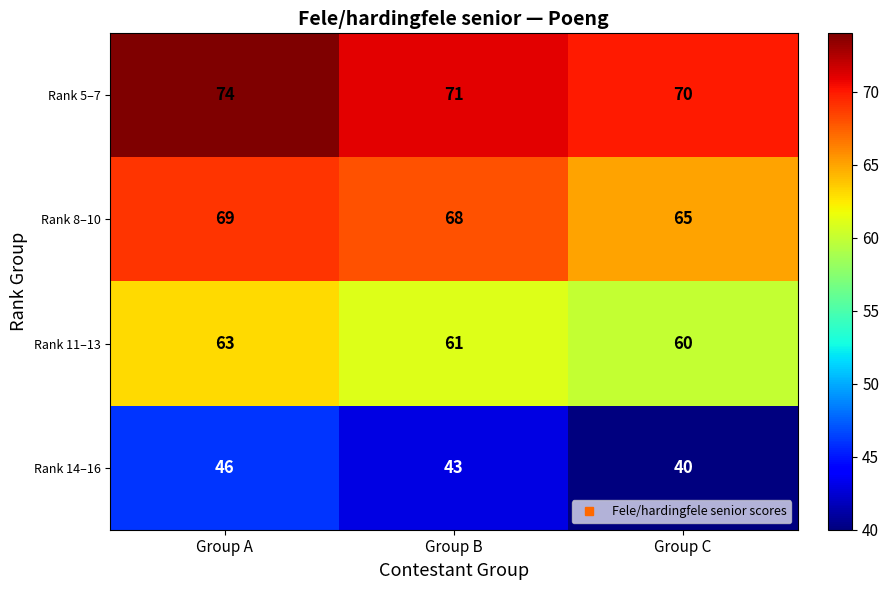

At Group B, list the series in order from smallest to largest.

Rank 14–16, Rank 11–13, Rank 8–10, Rank 5–7